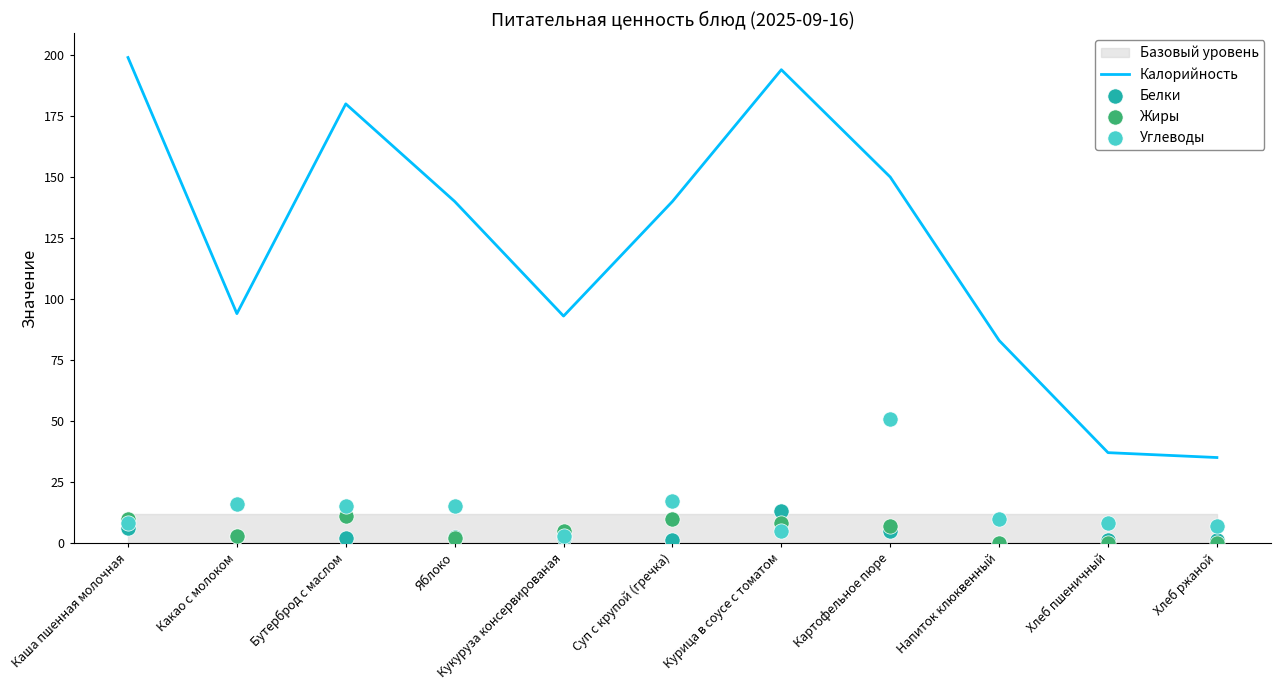

What are all the series names shown in the legend?

Калорийность, Белки, Жиры, Углеводы